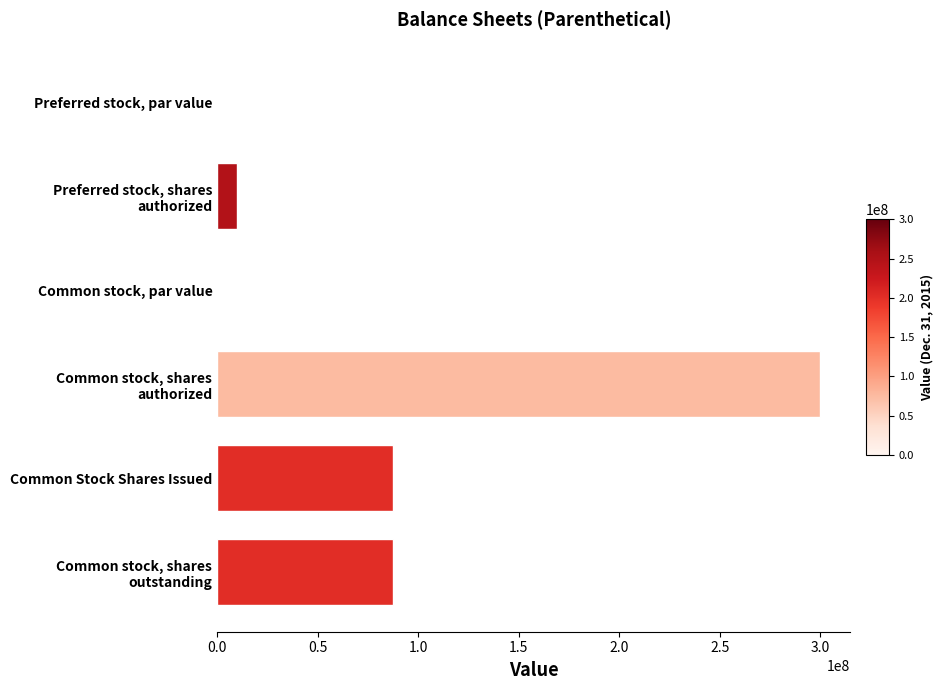

What is the sum of all values?

484420000.0